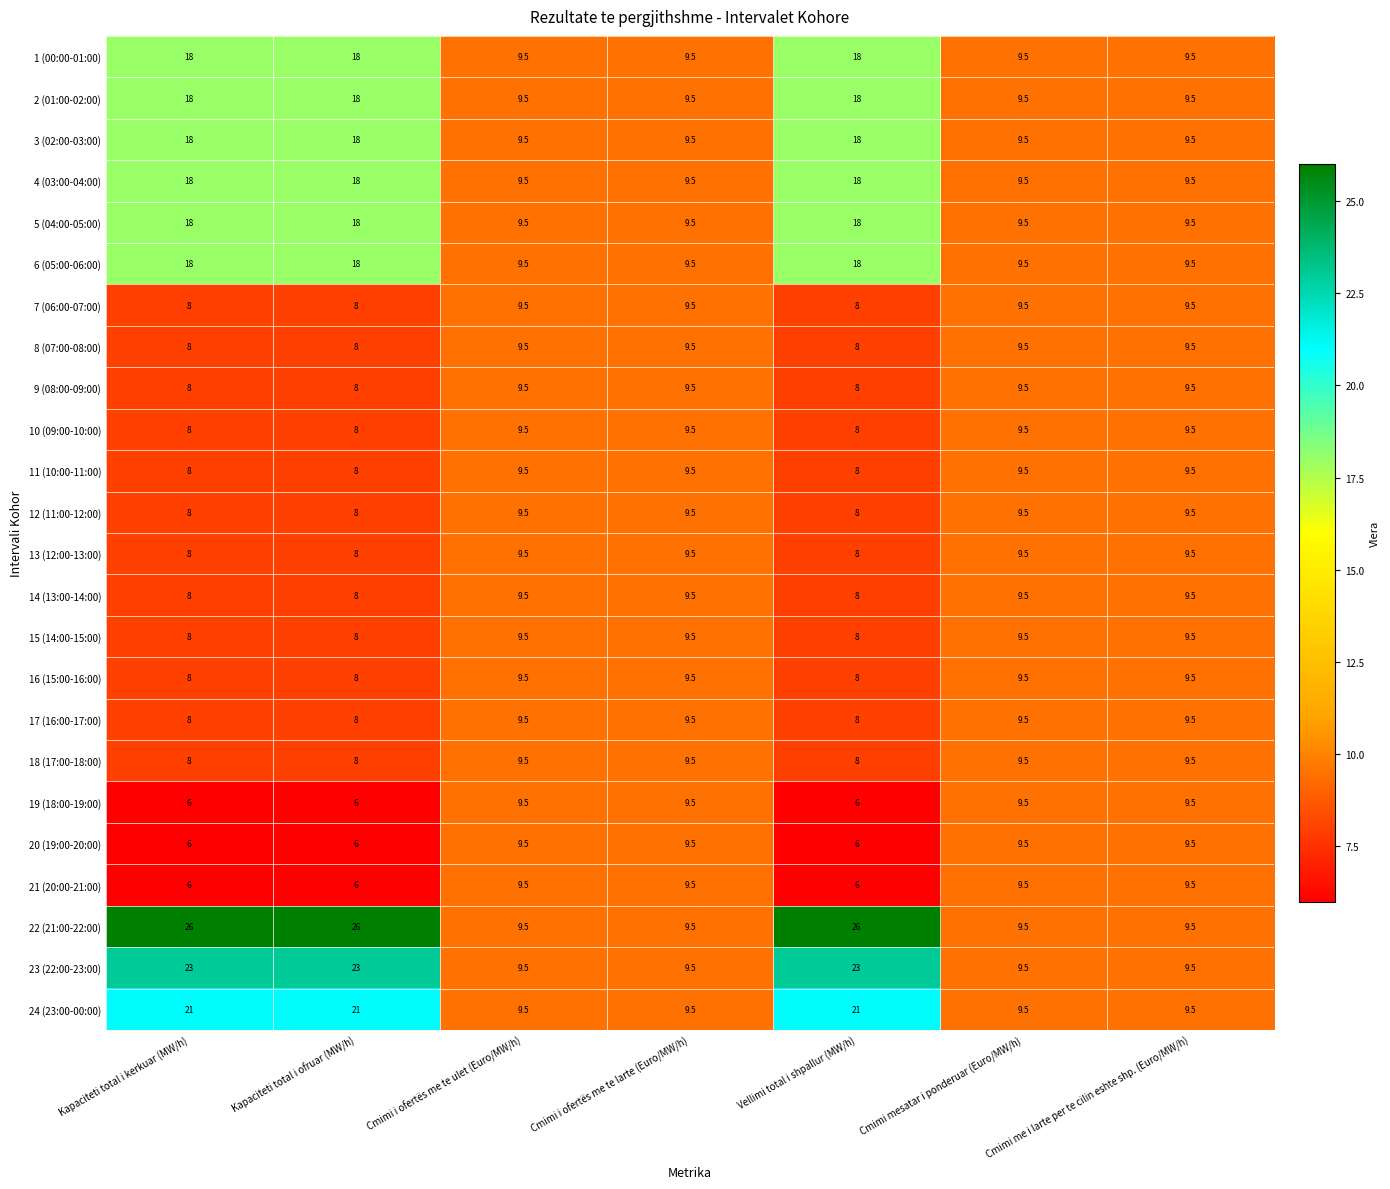

At how many categories does at least one series exceed 14?

3